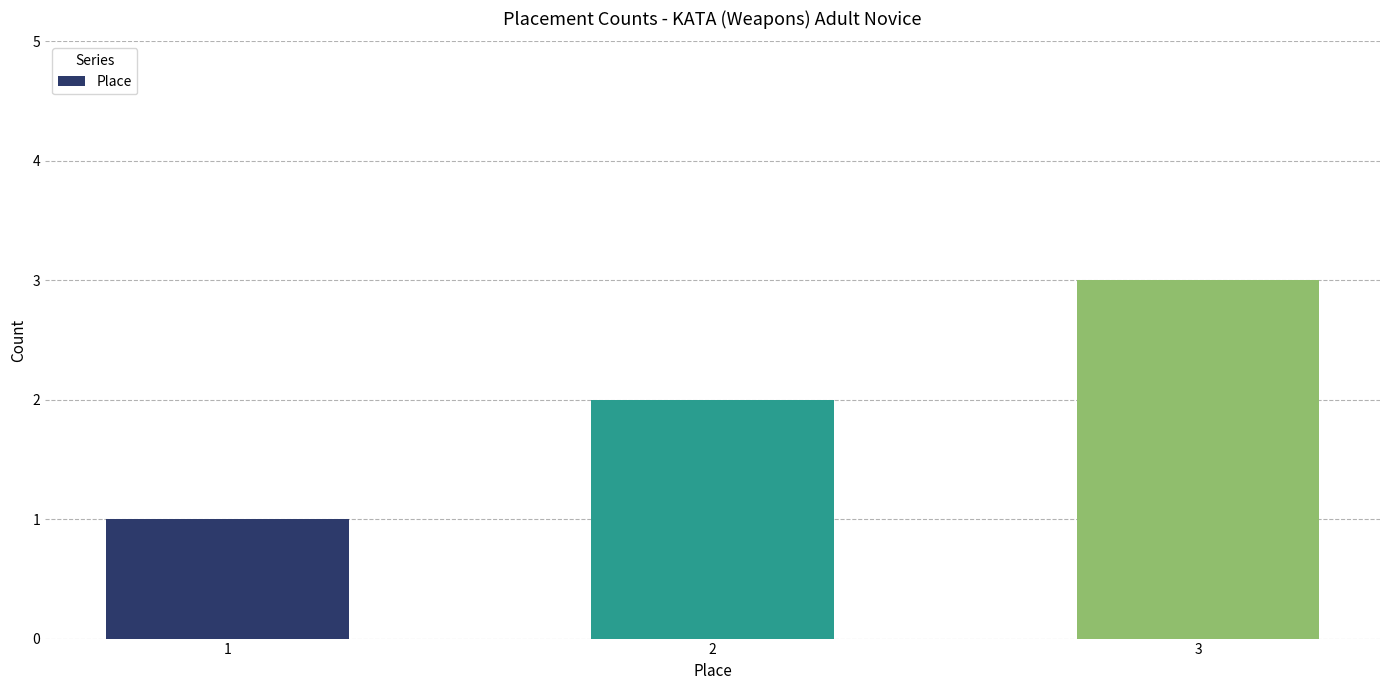

What is the value of the 1st bar from the left?

1